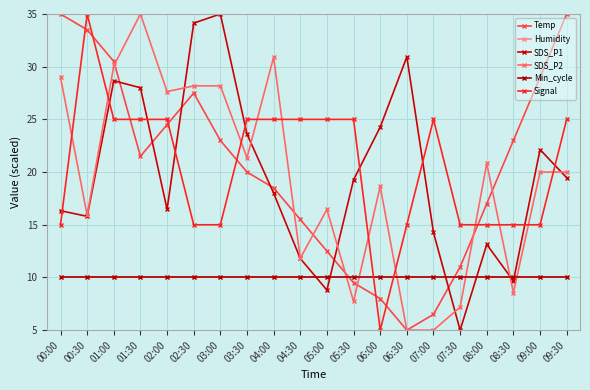

Does the chart have visible grid lines?

Yes